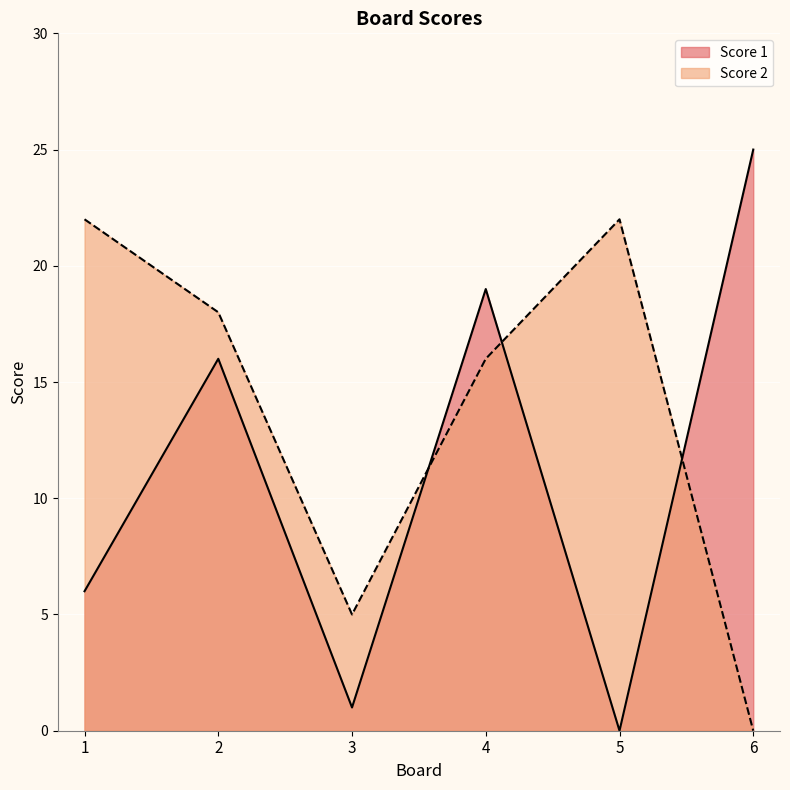

What is the sum of all Score 1 values?

67